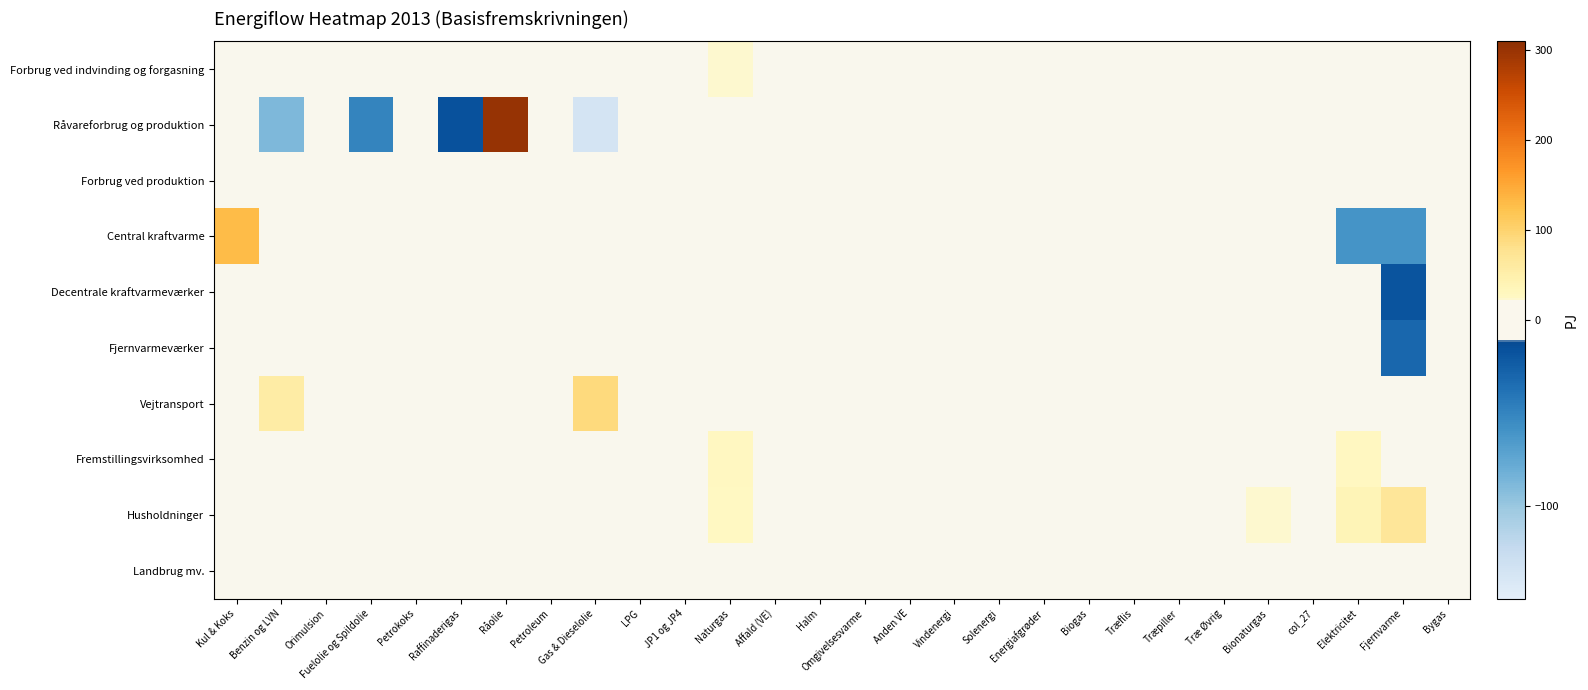

At which category is the sum across all series the highest?

Råolie